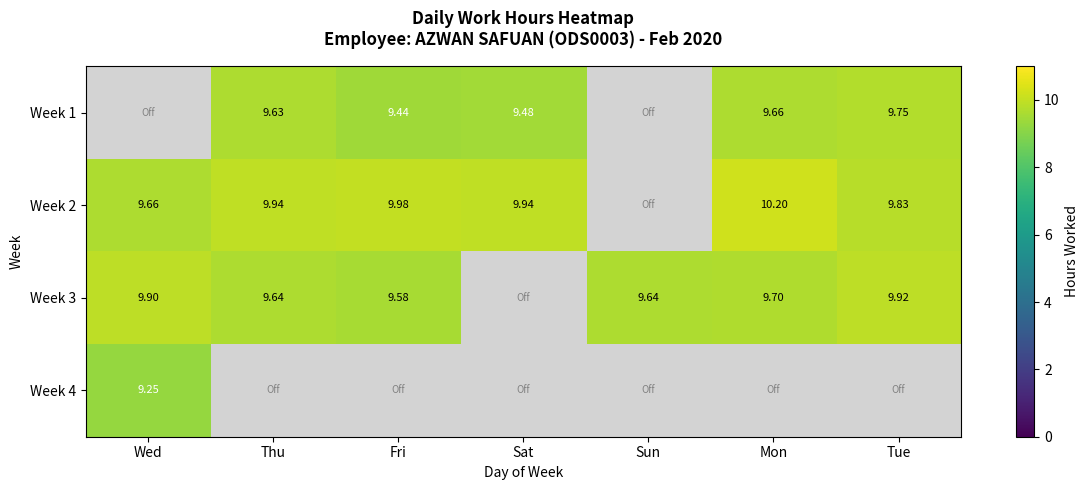

Is the value of Week 1 at Tue greater than the value of Week 2 at Tue?

No